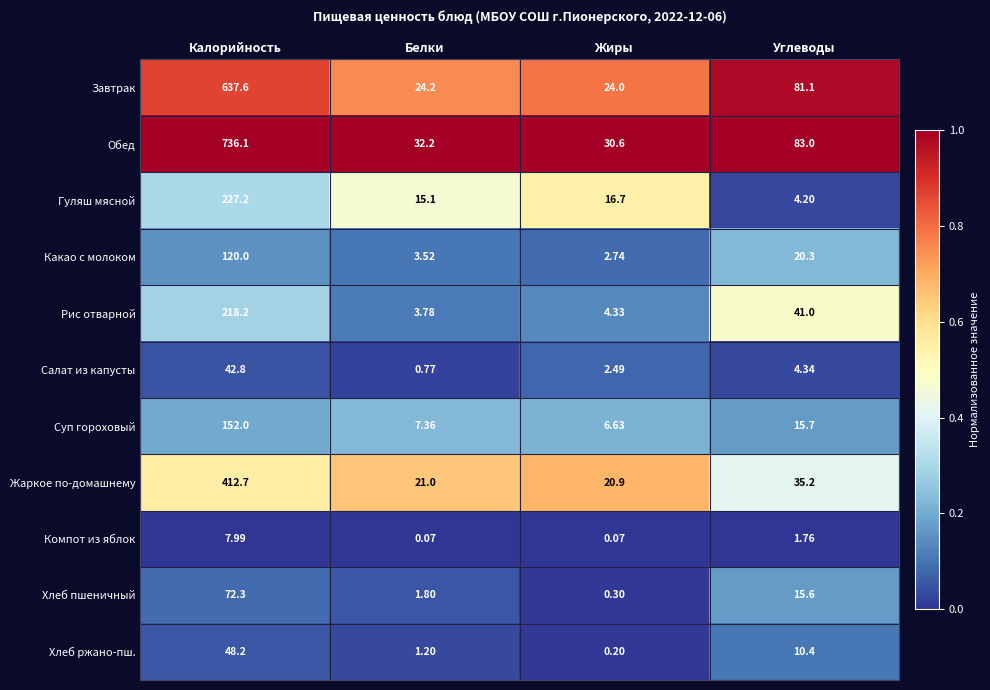

Rank the series at Калорийность from highest to lowest value.

Обед, Завтрак, Жаркое по-домашнему, Гуляш мясной, Рис отварной, Суп гороховый, Какао с молоком, Хлеб пшеничный, Хлеб ржано-пш., Салат из капусты, Компот из яблок